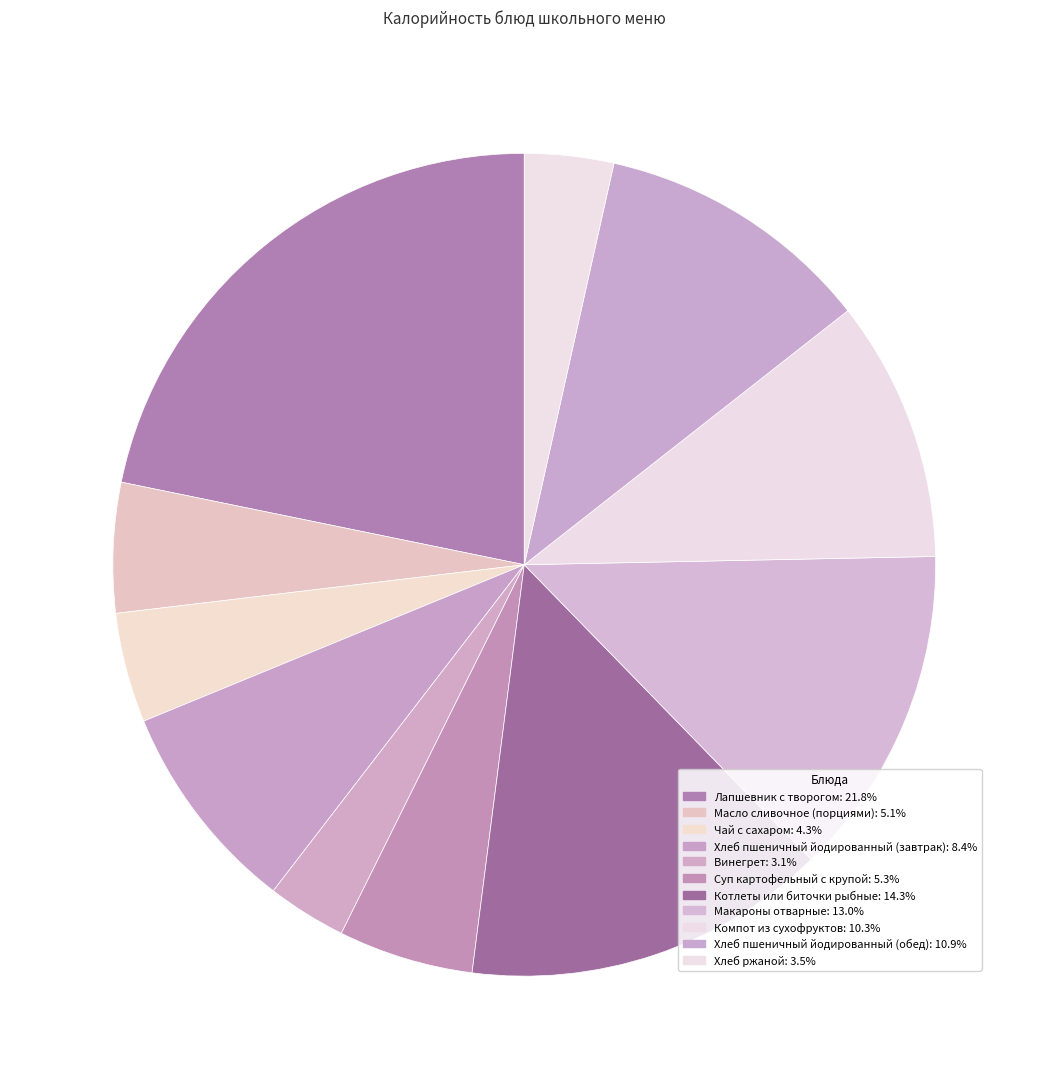

Does Котлеты или биточки рыбные represent more than half of the total?

No